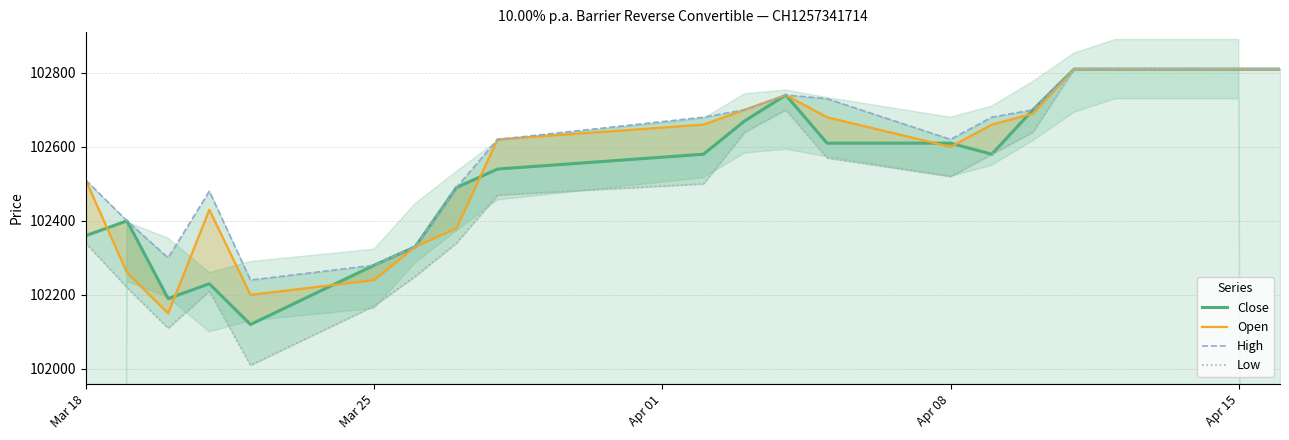

True or false: Low and High cross at least once.

False